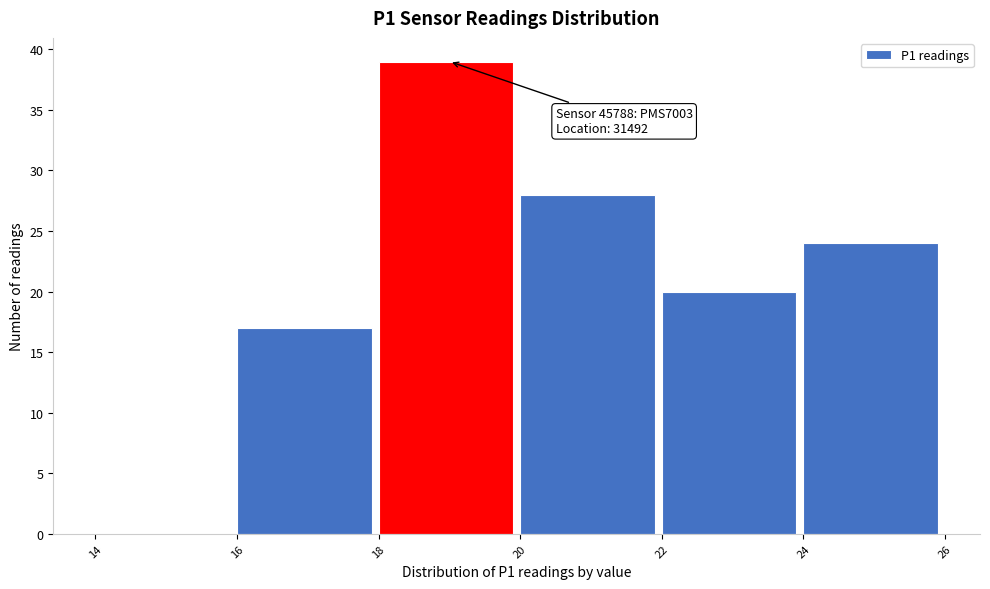

Over which range of the x-axis is the bar tallest?

18 to 20